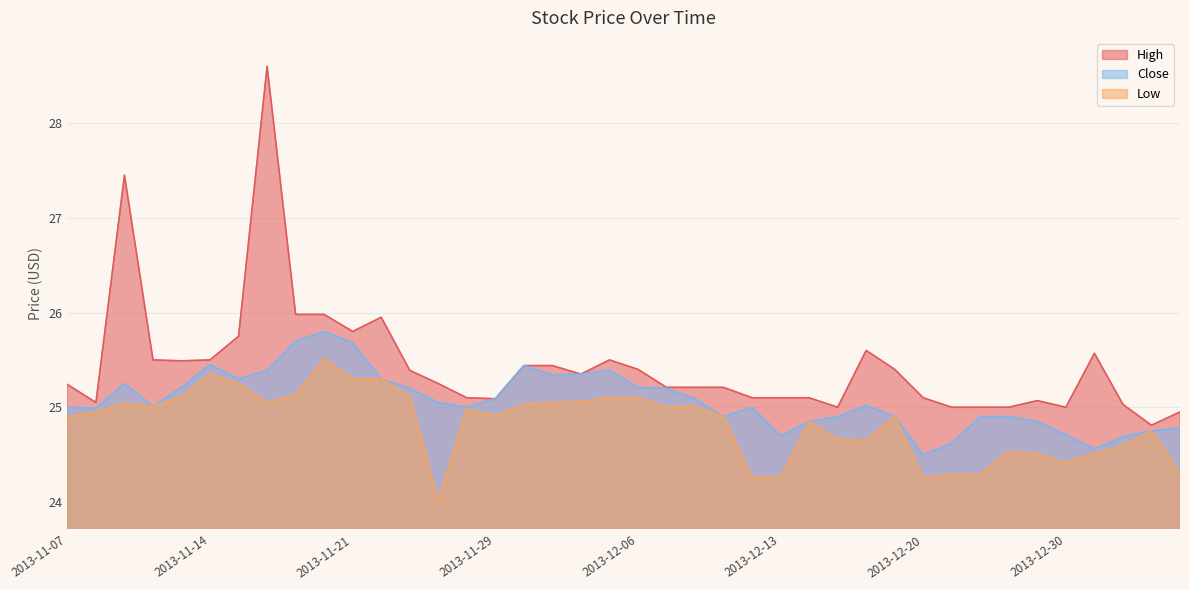

What is the value of the High point at the 20th from the left?

25.5